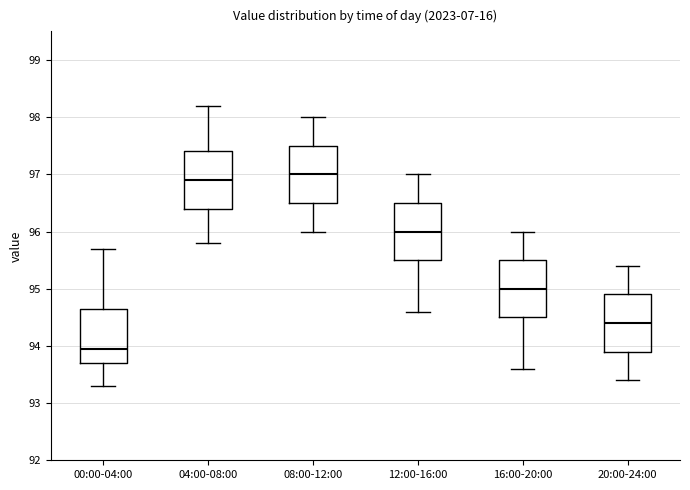

Reading left to right, read every box against the y-axis: the position of its median line, the range the box covers, and the ends of its whiskers. The values are not printed on the chart, so give them approximately, as read against the axis.

00:00-04:00: median 94.0, box 93.7 to 94.7, whiskers 93.3 to 95.7
04:00-08:00: median 96.9, box 96.4 to 97.4, whiskers 95.8 to 98.2
08:00-12:00: median 97.0, box 96.5 to 97.5, whiskers 96.0 to 98.0
12:00-16:00: median 96.0, box 95.5 to 96.5, whiskers 94.6 to 97.0
16:00-20:00: median 95.0, box 94.5 to 95.5, whiskers 93.6 to 96.0
20:00-24:00: median 94.4, box 93.9 to 94.9, whiskers 93.4 to 95.4